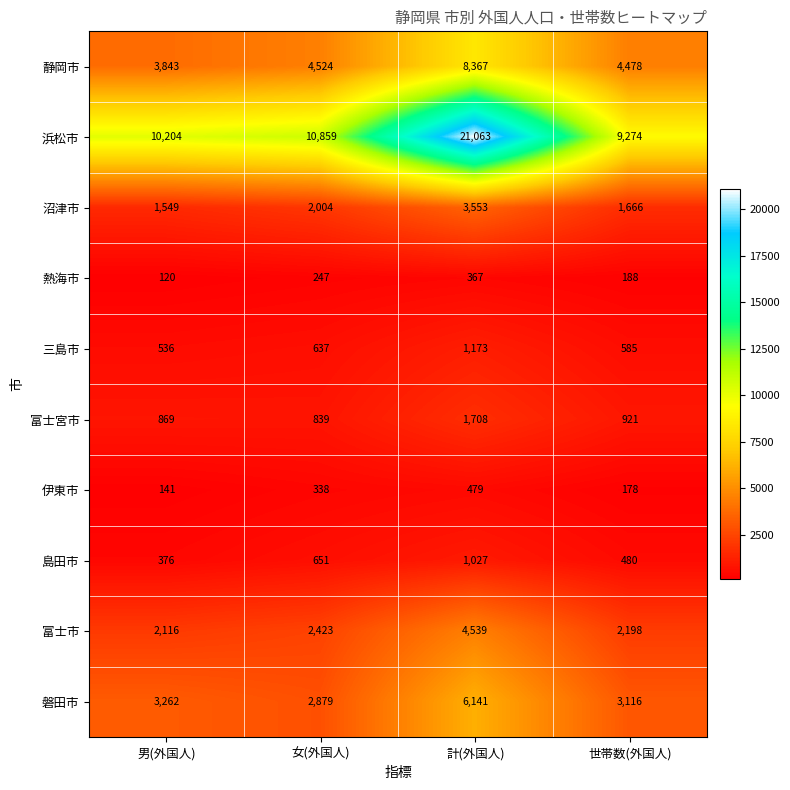

What is the maximum value for 三島市?

1173